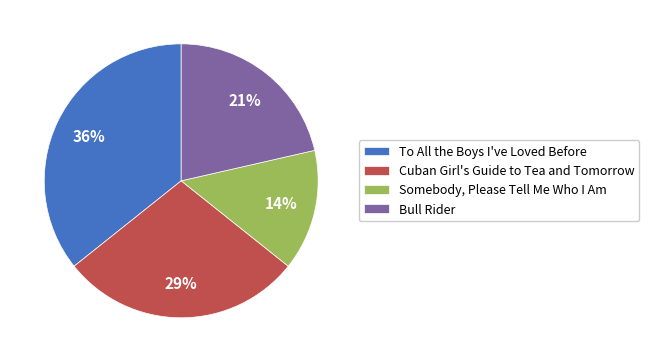

To the nearest percent, what is the combined percentage of To All the Boys I've Loved Before and Bull Rider?

57%